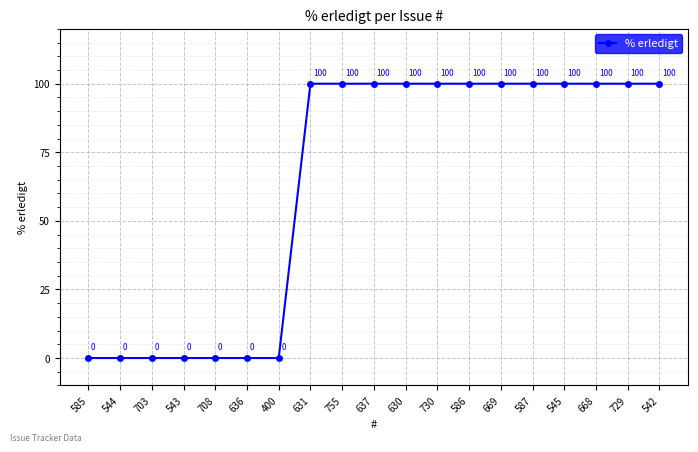

What is the label of the 14th point from the left?

669